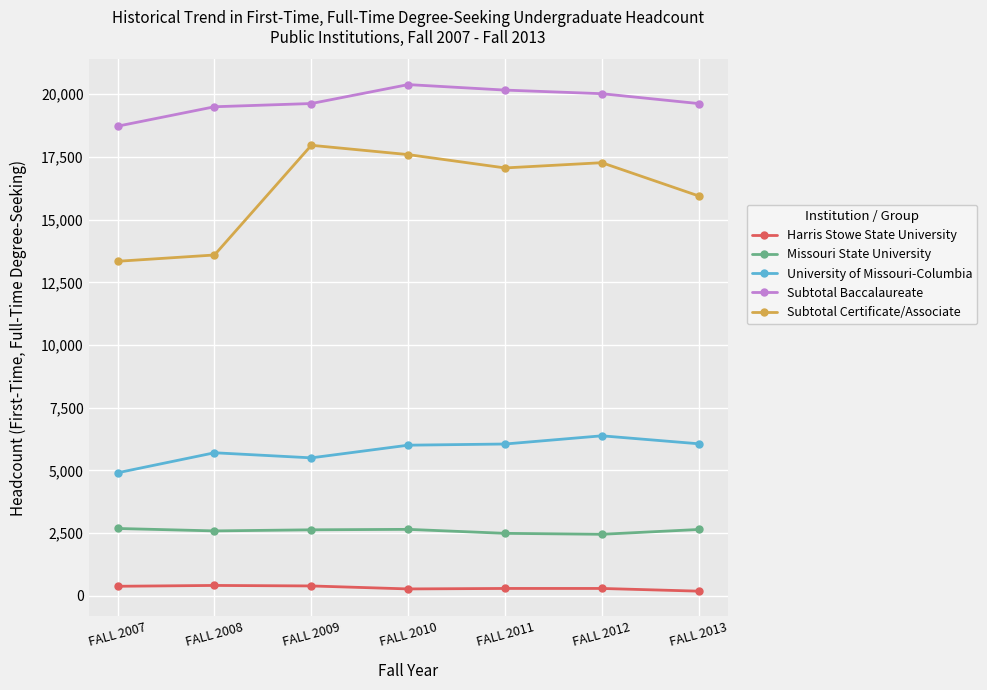

What is the average value of the Subtotal Baccalaureate series?

19724